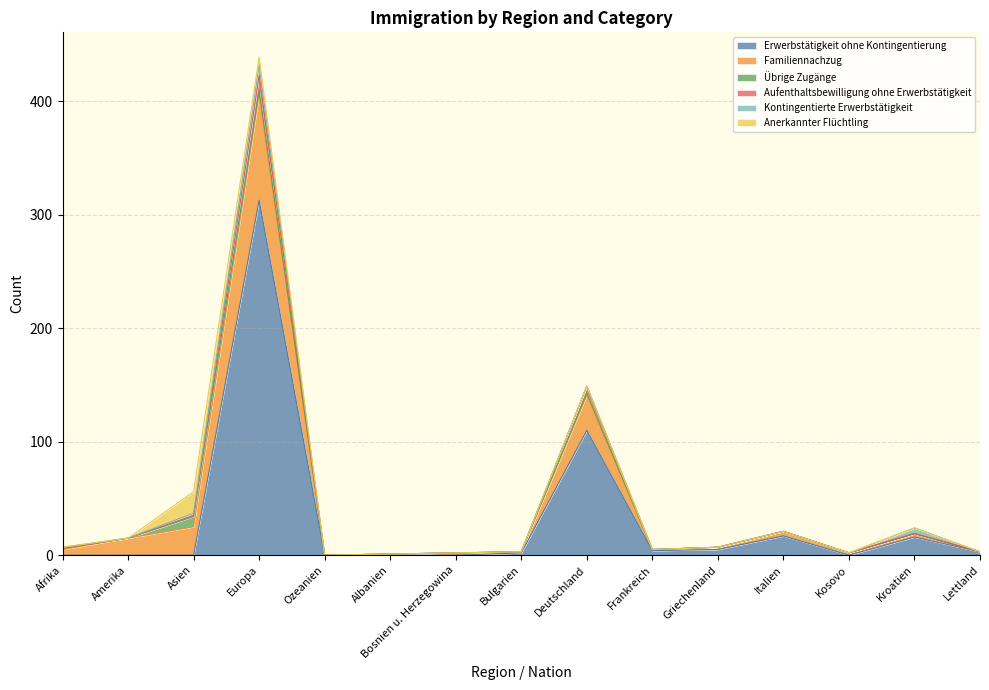

The Familiennachzug series shows 0 at Ozeanien. True or false?

True